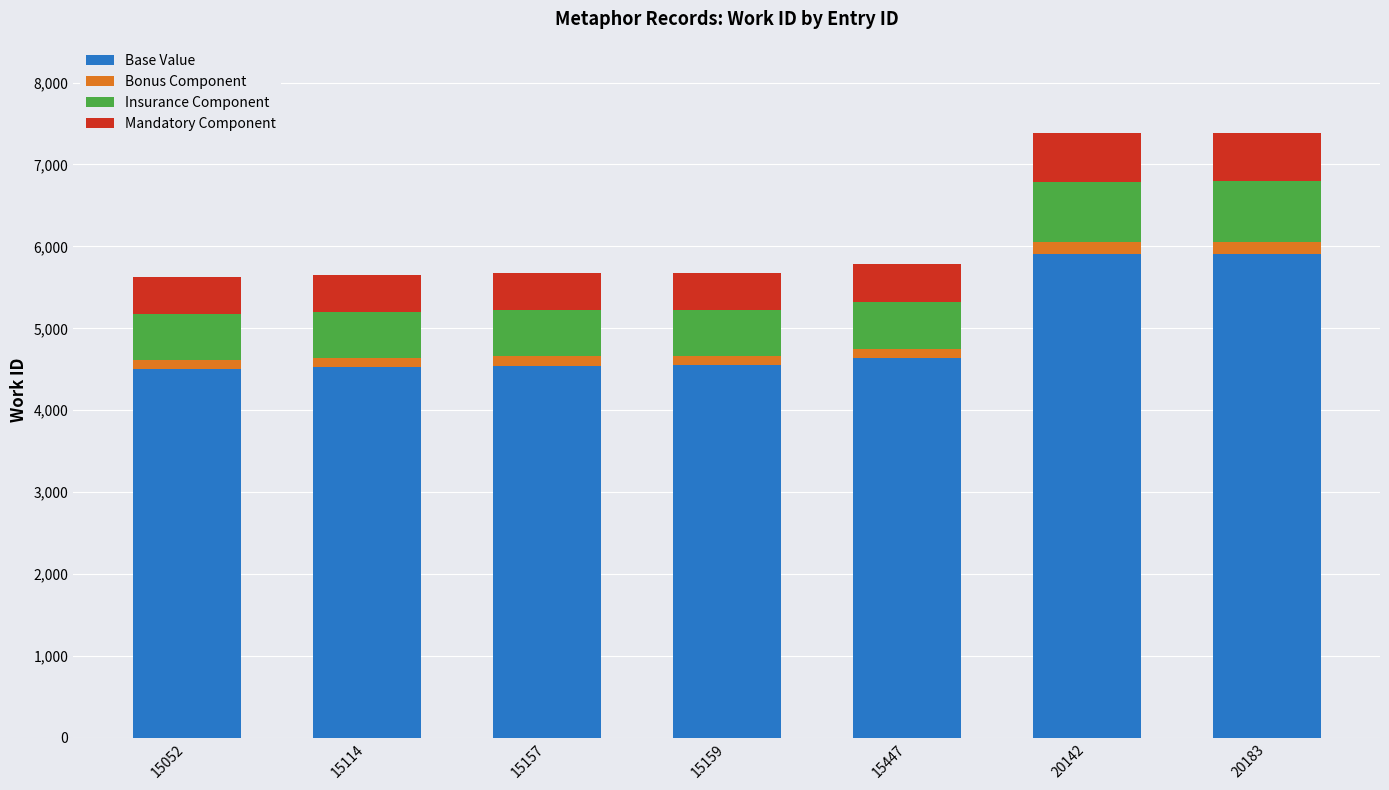

The value of Base Value at 15159 is 4546. True or false?

True